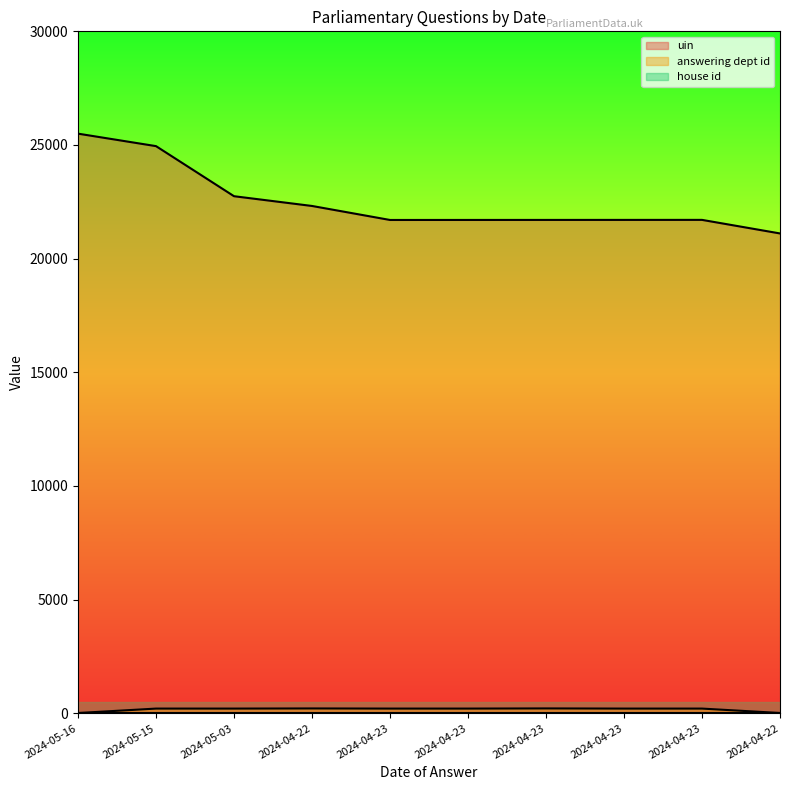

How many data points in uin are above 21706?

4